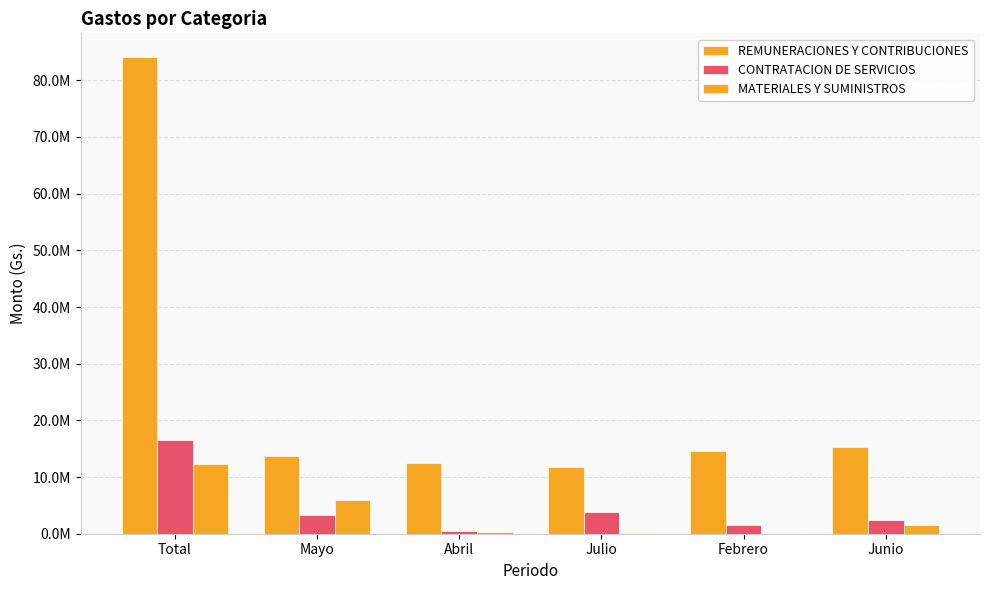

Which series has the largest range (max minus min)?

REMUNERACIONES Y CONTRIBUCIONES